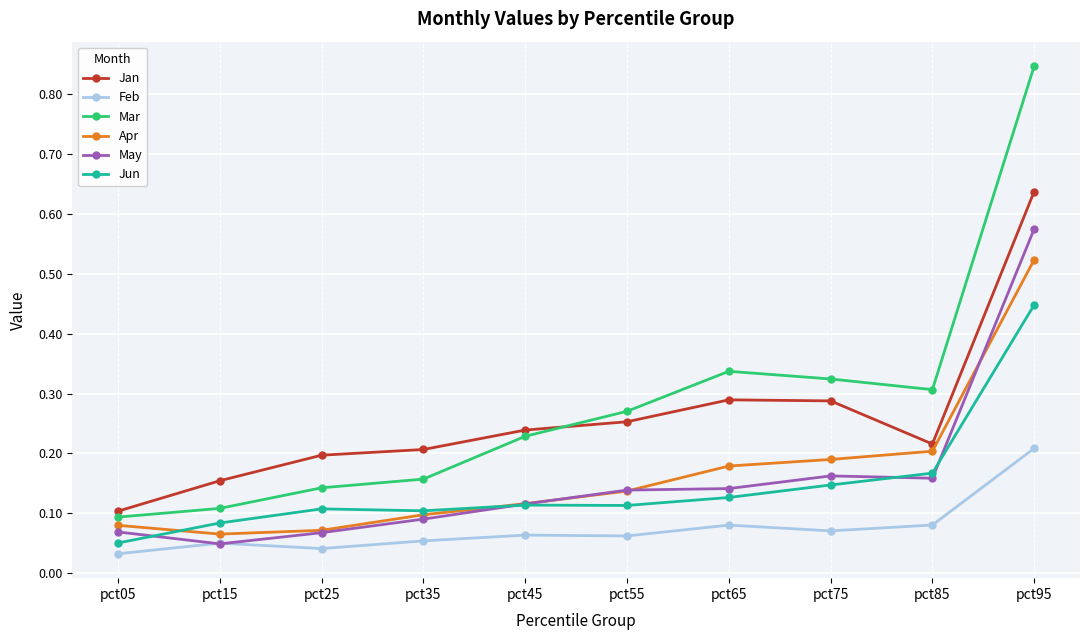

At which label does Jun reach its minimum?

pct05